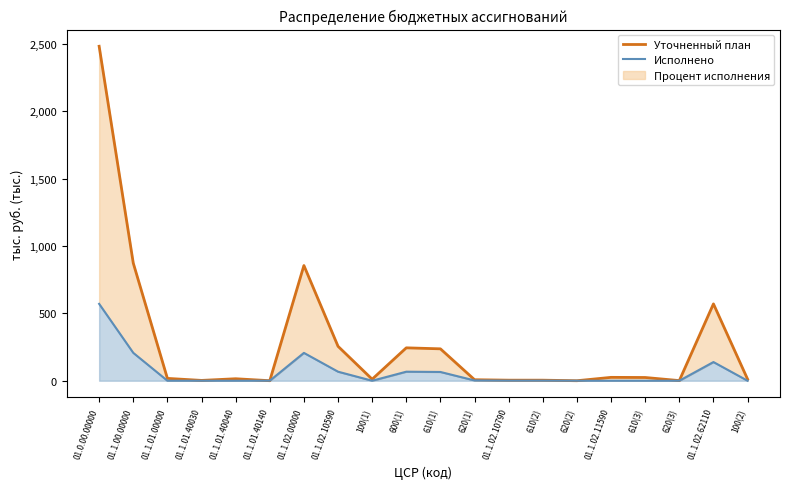

What is the spread (max minus min) of values at 01.1.00.00000?

665.8